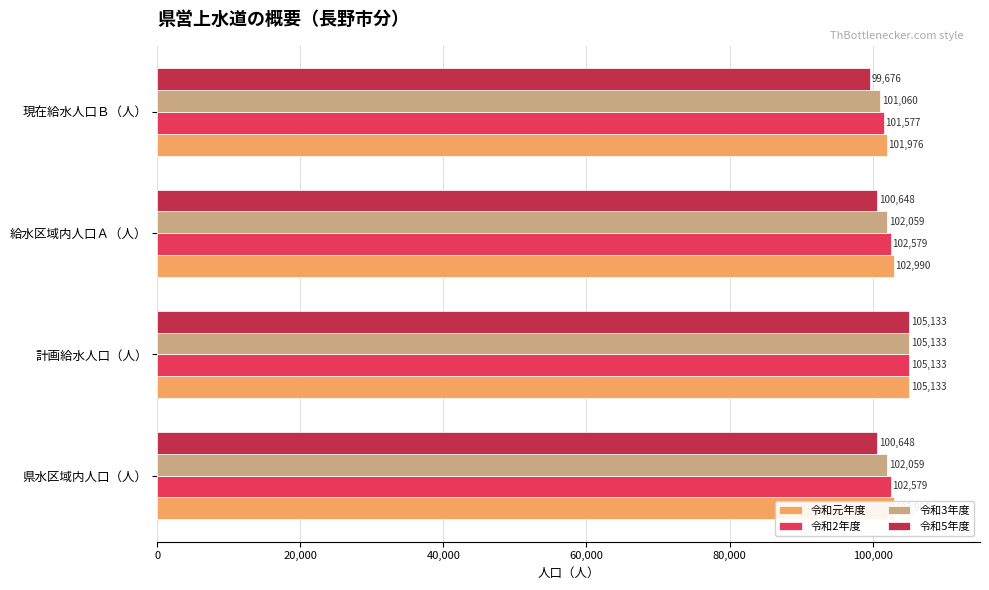

Read the 令和5年度 value at 計画給水人口（人）, to the nearest 10.

105130